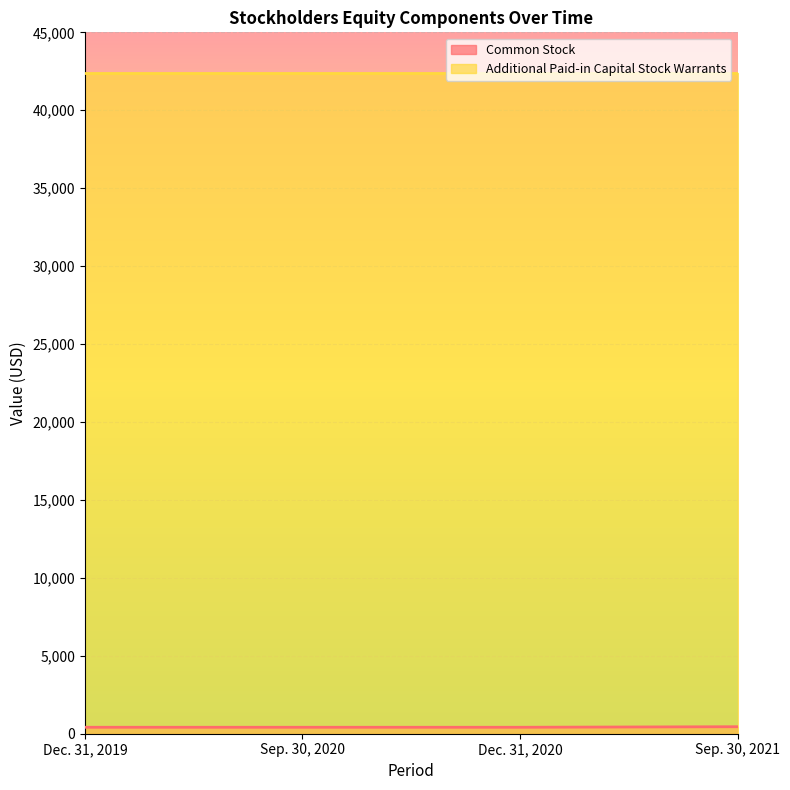

At which label is the value closest to 431?

Dec. 31, 2019